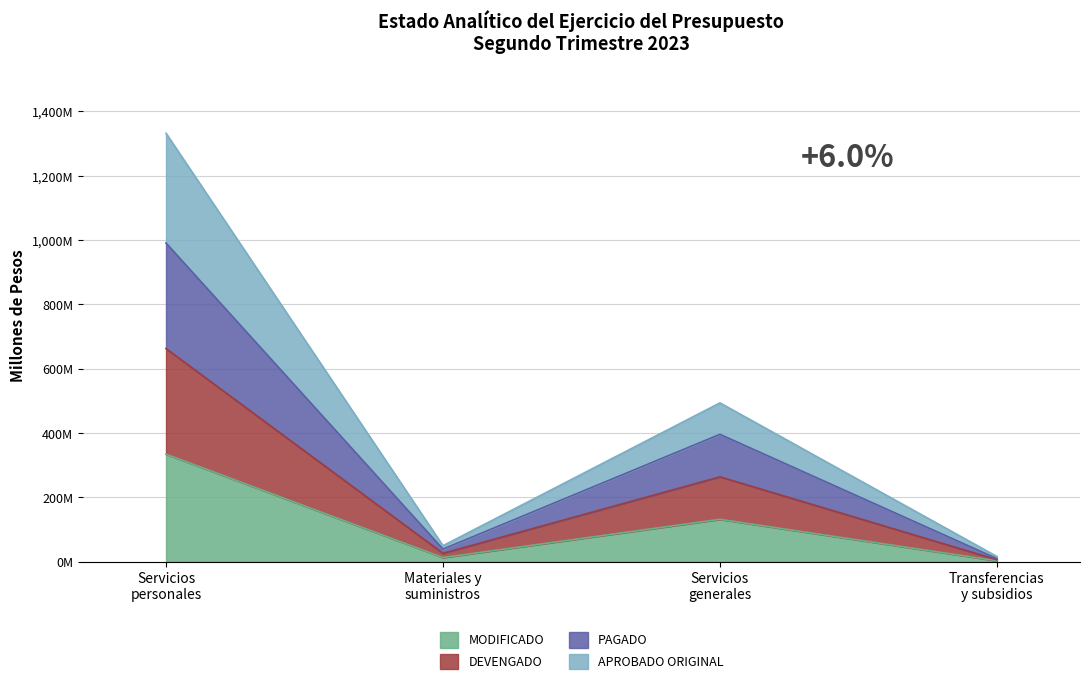

True or false: MODIFICADO and APROBADO ORIGINAL cross at least once.

False